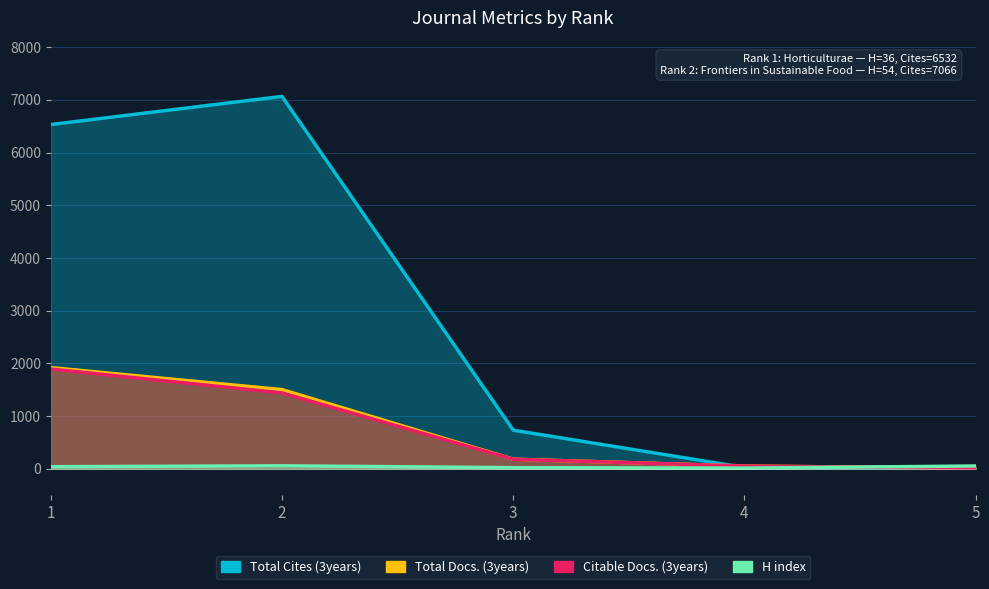

How many data points does each series have?

5